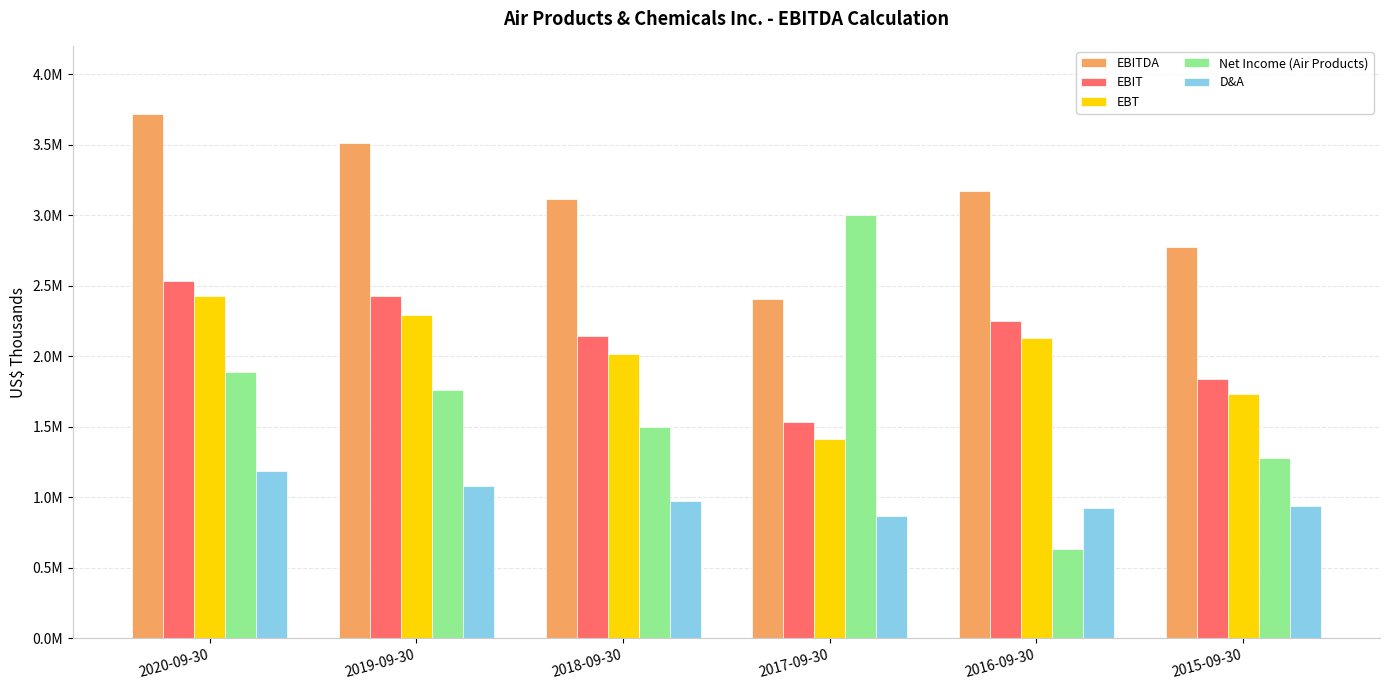

Does the chart contain stacked bars?

No